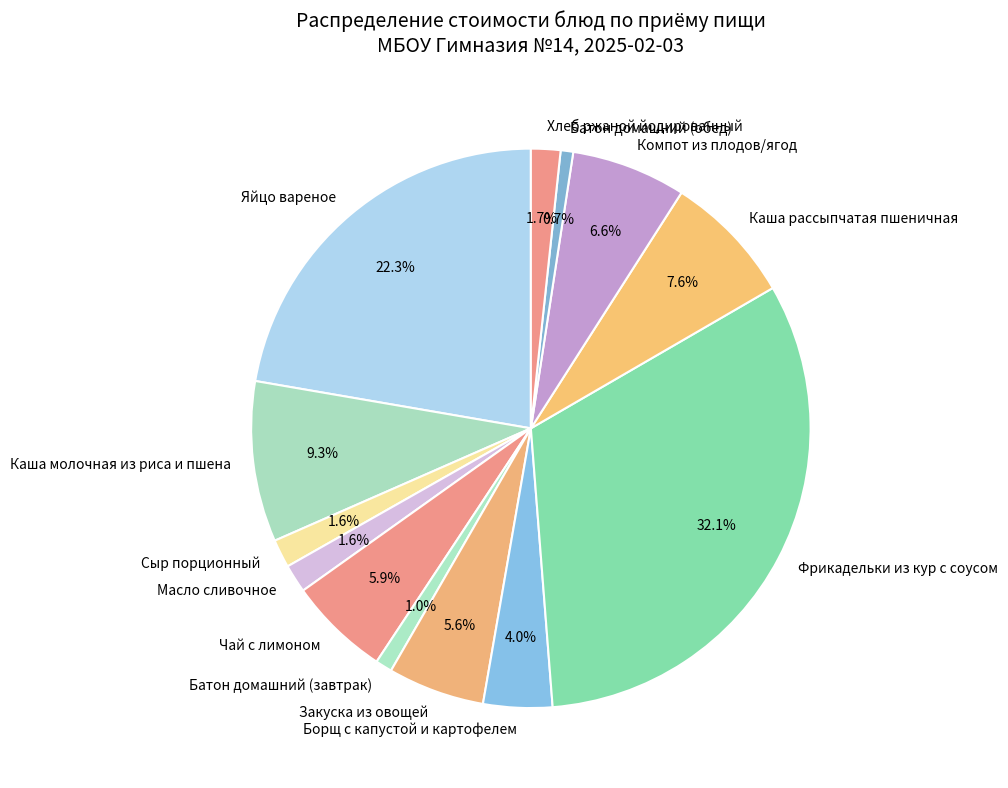

Which slice is the largest?

Фрикадельки из кур с соусом